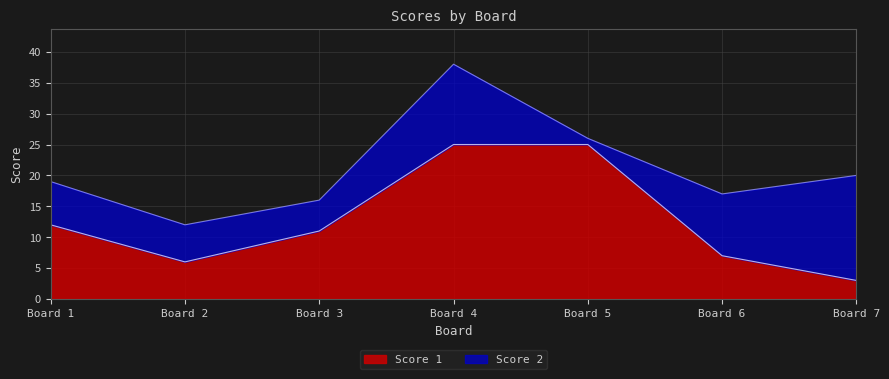

At which label does Score 1 reach its minimum?

Board 7